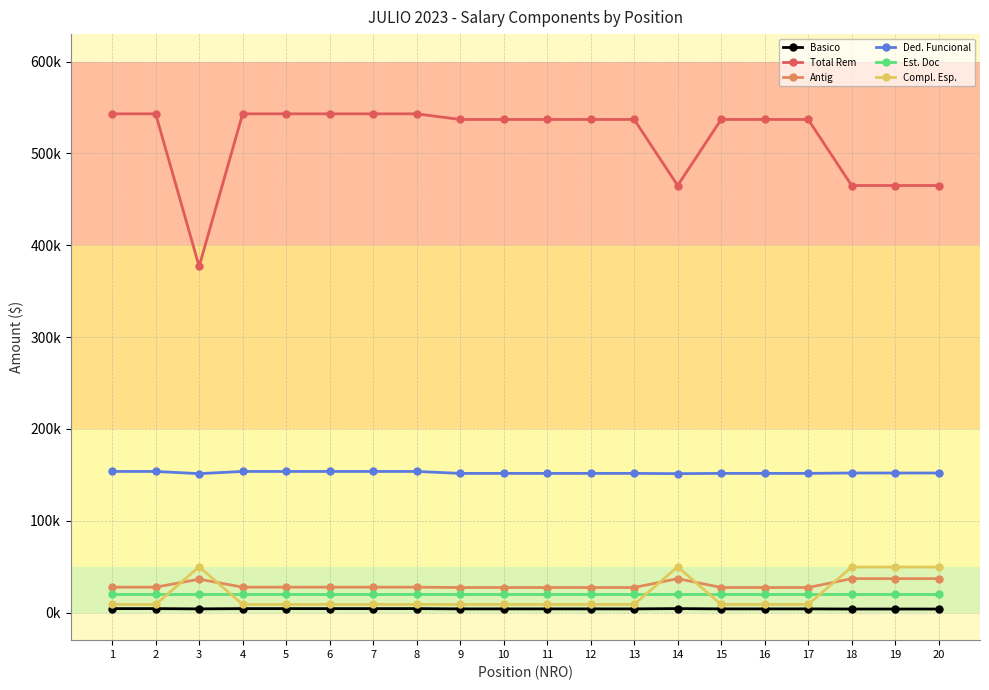

Reading right to left, extract all data points from this chart.

Basico: 20=3905.4	19=3905.4	18=3905.4	17=4068.2	16=4068.2	15=4068.2	14=4352.9	13=4068.2	12=4068.2	11=4068.2	10=4068.2	9=4068.2	8=4352.9	7=4352.9	6=4352.9	5=4352.9	4=4352.9	3=4068.2	2=4352.9	1=4352.9
Total Rem: 20=465130.0	19=465130.0	18=465130.0	17=537059.2	16=537059.2	15=537059.2	14=465130.0	13=537059.2	12=537059.2	11=537059.2	10=537059.2	9=537059.2	8=543179.7	7=543179.7	6=543179.7	5=543179.7	4=543179.7	3=376975.7	2=543179.7	1=543179.7
Antig: 20=36998.6	19=36998.6	18=36998.6	17=27345.1	16=27345.1	15=27345.1	14=36998.6	13=27345.1	12=27345.1	11=27345.1	10=27345.1	9=27345.1	8=27705.2	7=27705.2	6=27705.2	5=27705.2	4=27705.2	3=36392.8	2=27705.2	1=27705.2
Ded. Funcional: 20=152027.9	19=152027.9	18=152027.9	17=151621.1	16=151621.1	15=151621.1	14=151336.3	13=151621.1	12=151621.1	11=151621.1	10=151621.1	9=151621.1	8=153736.5	7=153736.5	6=153736.5	5=153736.5	4=153736.5	3=151336.3	2=153736.5	1=153736.5
Est. Doc: 20=20796.5	19=20796.5	18=20796.5	17=20796.5	16=20796.5	15=20796.5	14=20796.5	13=20796.5	12=20796.5	11=20796.5	10=20796.5	9=20796.5	8=20796.5	7=20796.5	6=20796.5	5=20796.5	4=20796.5	3=20796.5	2=20796.5	1=20796.5
Compl. Esp.: 20=49631.8	19=49631.8	18=49631.8	17=8909.3	16=8909.3	15=8909.3	14=49875.9	13=8909.3	12=8909.3	11=8909.3	10=8909.3	9=8909.3	8=8909.3	7=8909.3	6=8909.3	5=8909.3	4=8909.3	3=49875.9	2=8909.3	1=8909.3